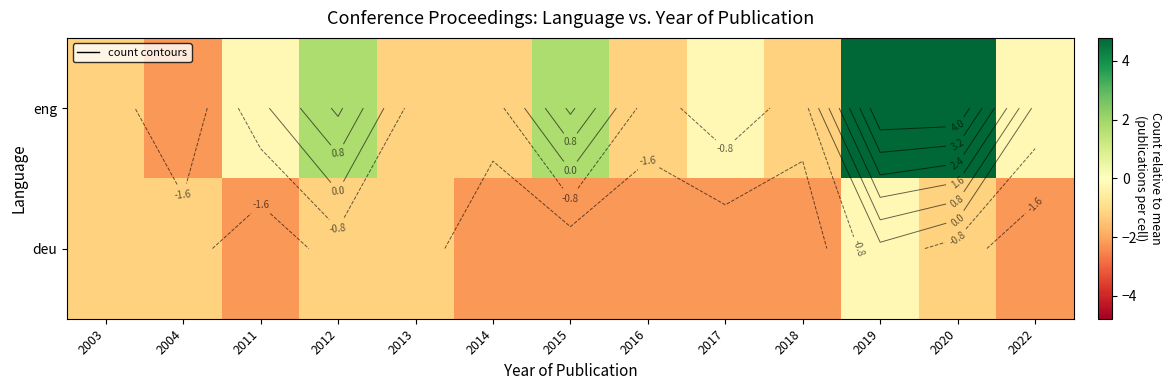

Where is eng nearest to the value 1?

2012